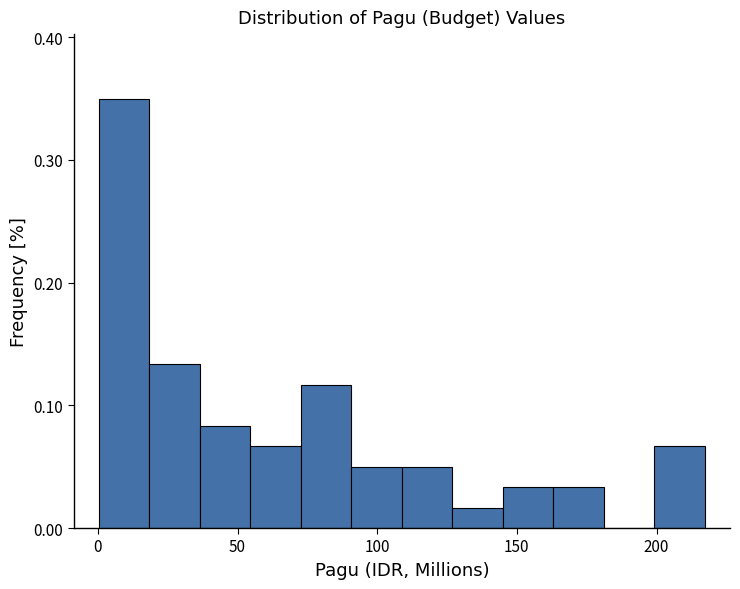

Around what value on the x-axis is the tallest bar? Give the approximate position of its centre, as read against the axis.

10